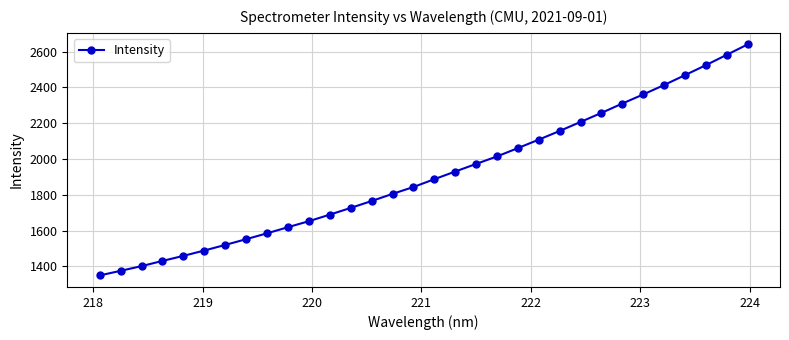

True or false: there are more than 1 points higher than both neighbors.

False